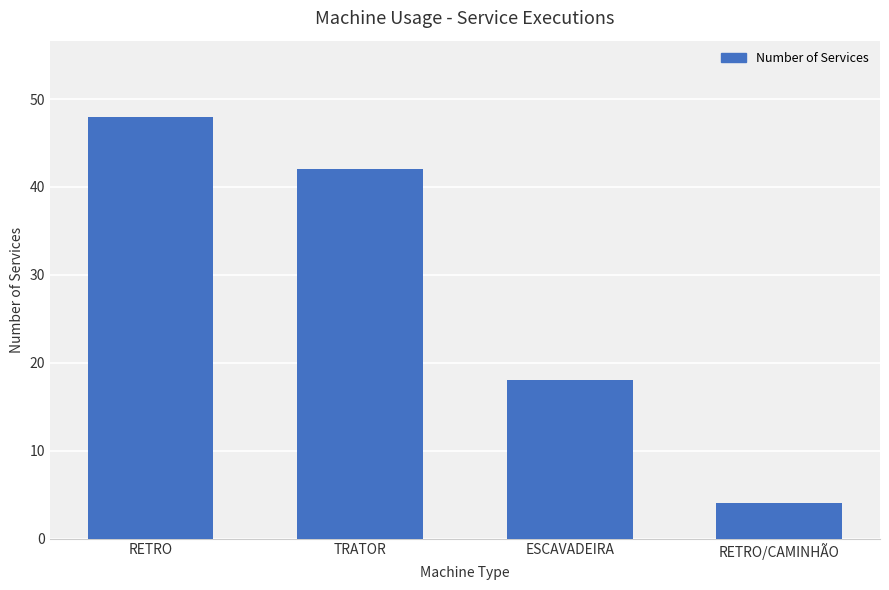

Rank the categories by value from highest to lowest.

RETRO, TRATOR, ESCAVADEIRA, RETRO/CAMINHÃO